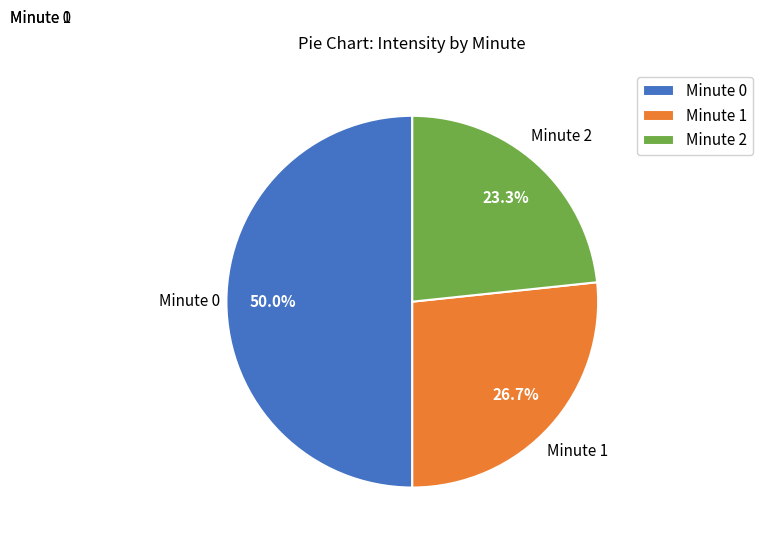

Does Minute 2 account for over 50% of the chart?

No